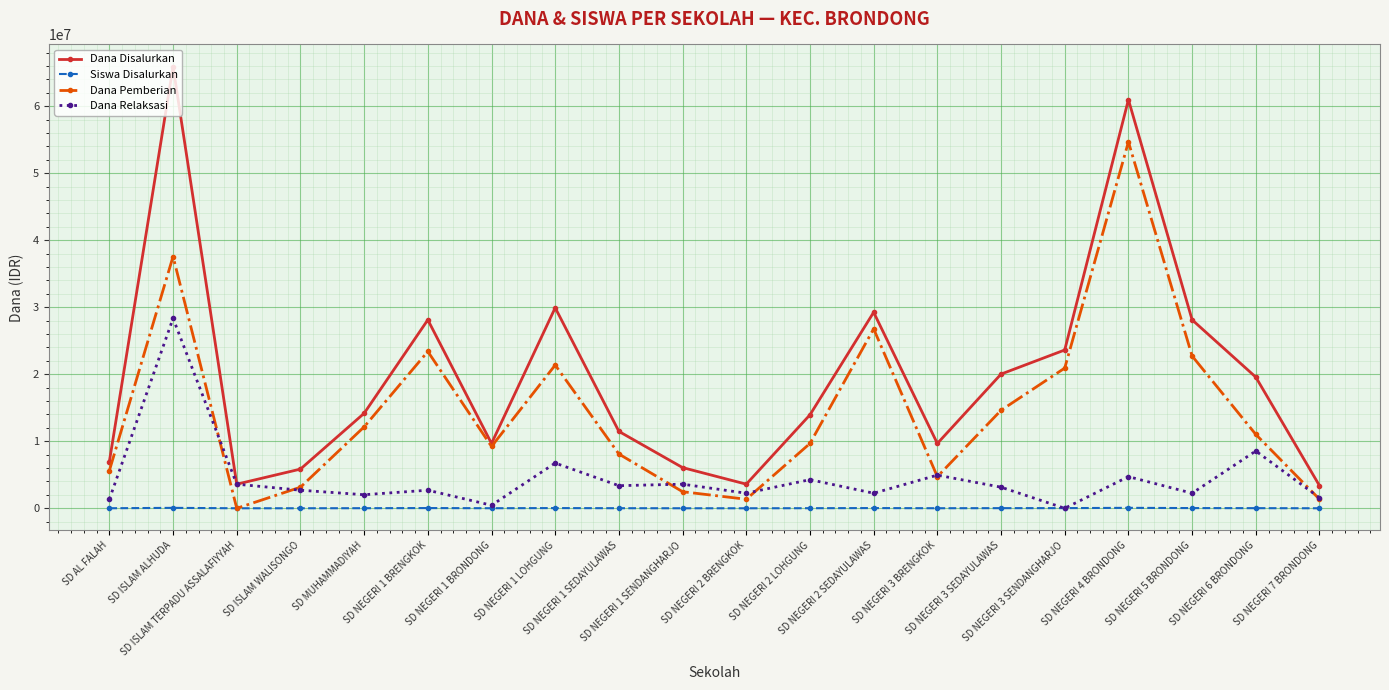

How many values in Dana Pemberian are above zero?

19